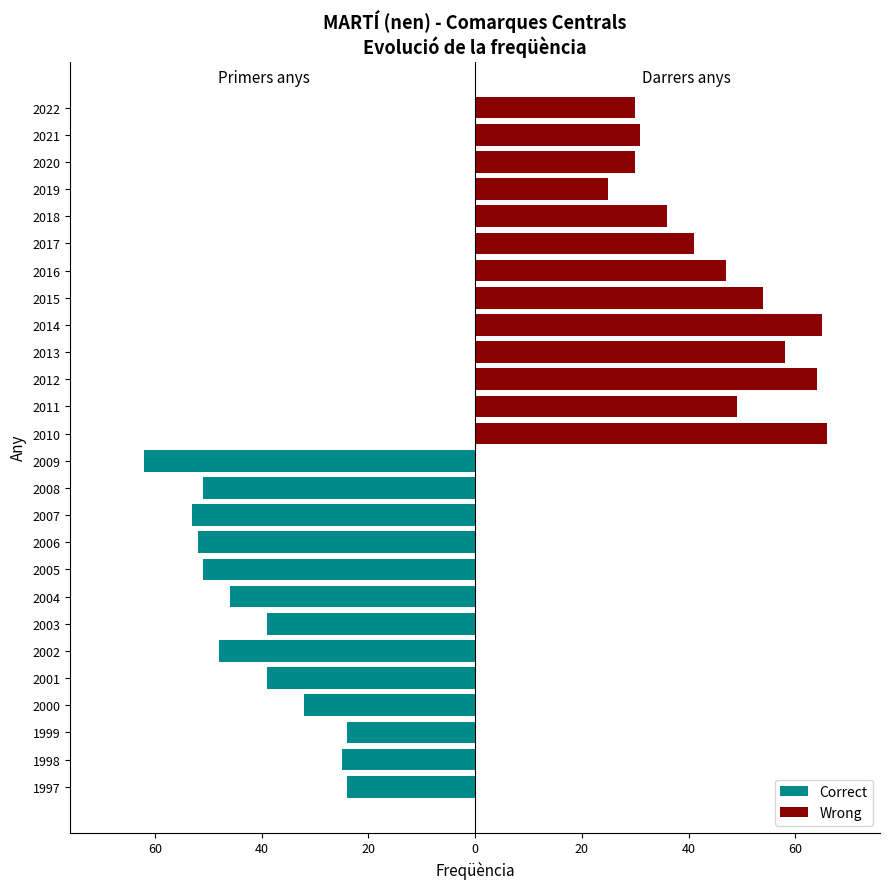

How many values in the Wrong series are below 25?

13